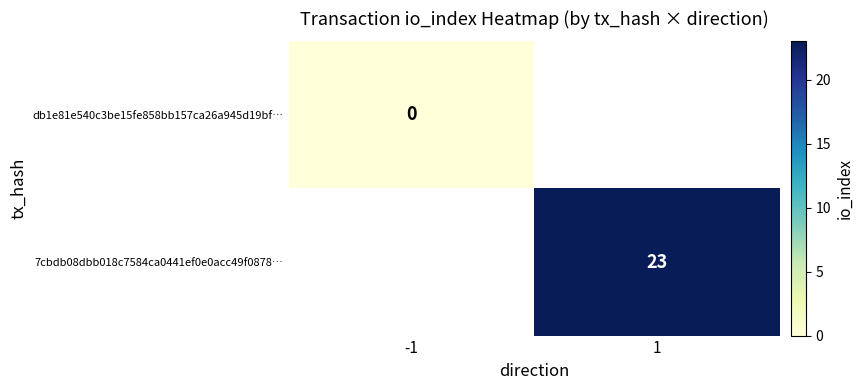

True or false: 7cbdb08dbb018c7584ca0441ef0e0acc49f0878… has a value of 32 at 1.

False